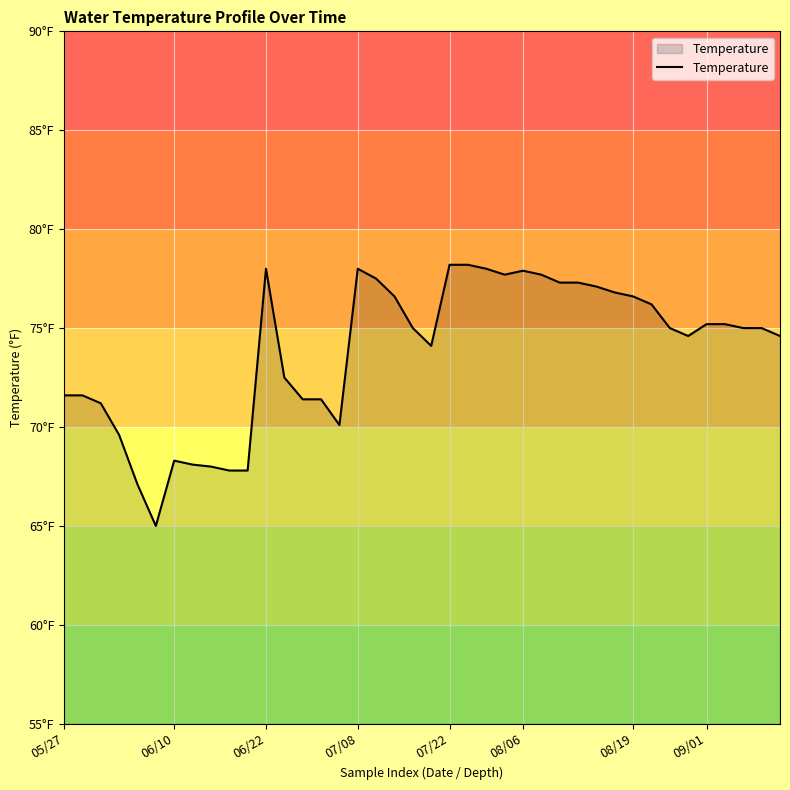

Reading right to left, what are all the values shown in this chart?

74.6	75.0	75.0	75.2	75.2	74.6	75.0	76.2	76.6	76.8	77.1	77.3	77.3	77.7	77.9	77.7	78.0	78.2	78.2	74.1	75.0	76.6	77.5	78.0	70.1	71.4	71.4	72.5	78.0	67.8	67.8	68.0	68.1	68.3	65.0	67.1	69.6	71.2	71.6	71.6